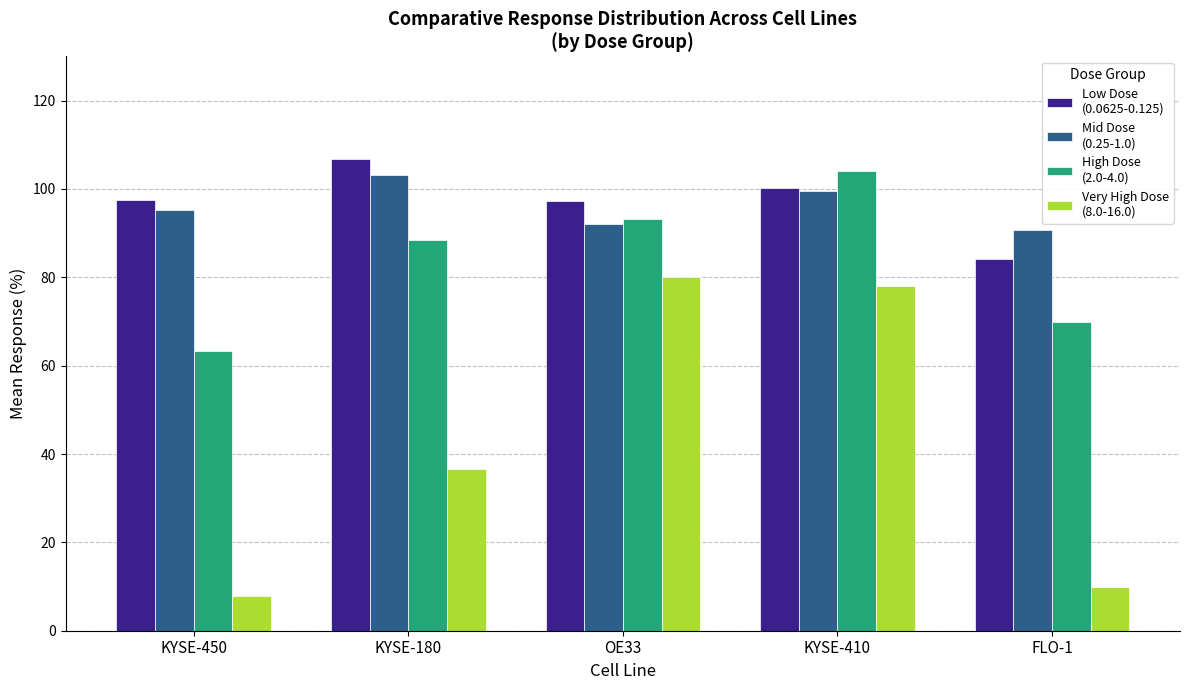

How many data points does each series have?

5